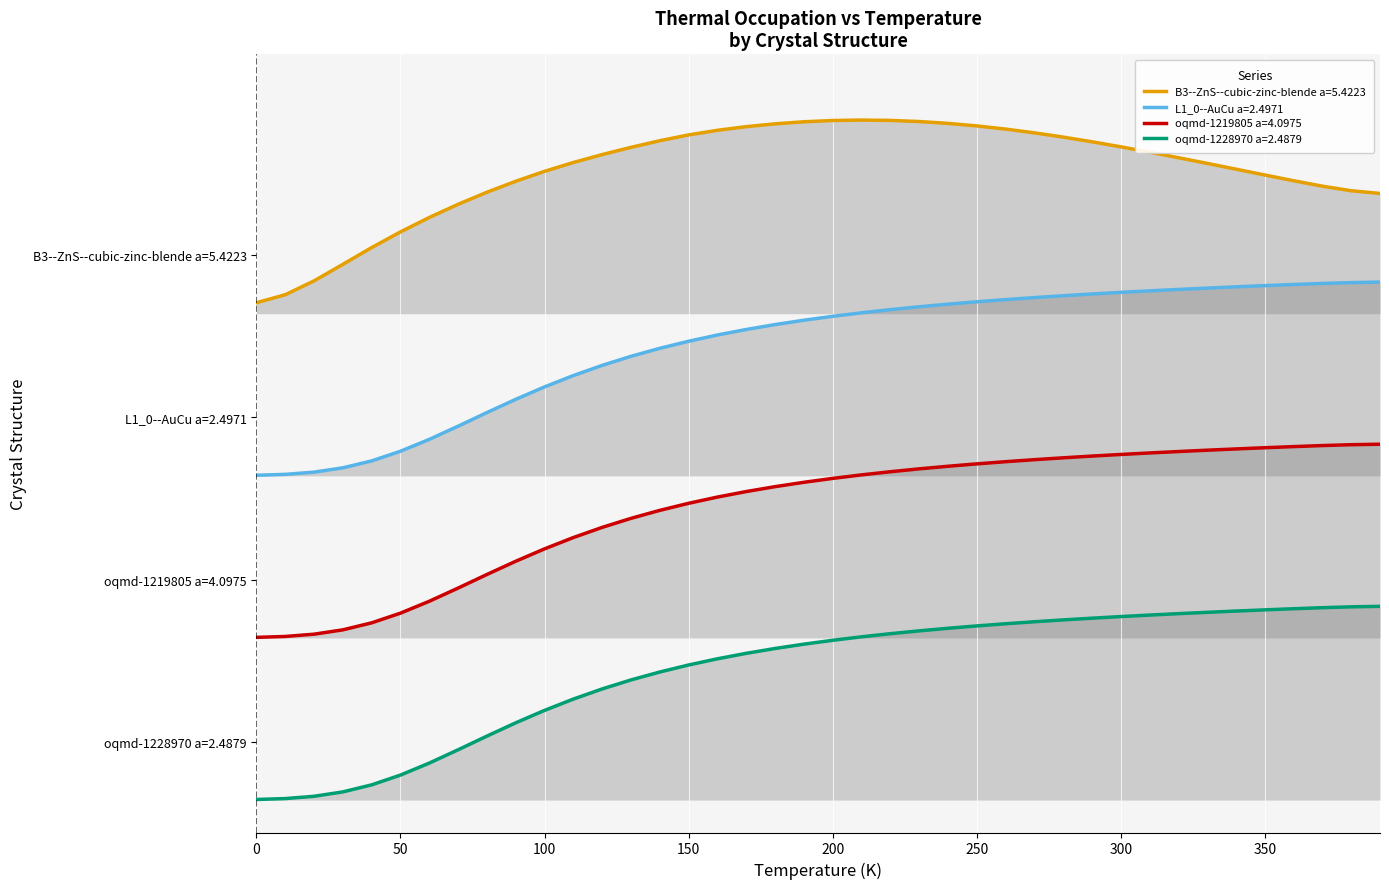

Which series has the largest range (max minus min)?

oqmd-1228970 a=2.4879